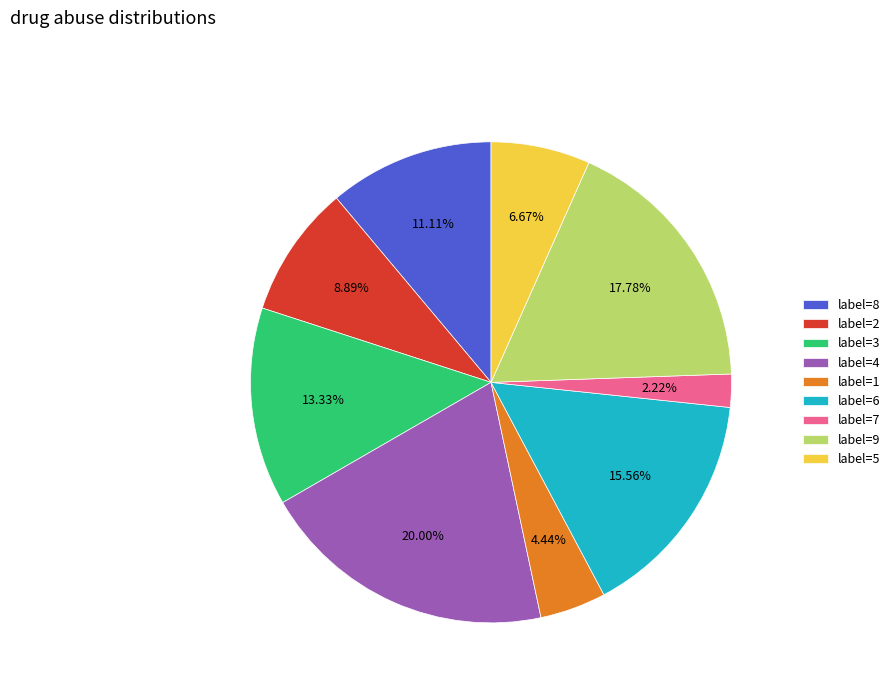

Approximately how many times larger is the value at label=9 compared to label=3?

1.3